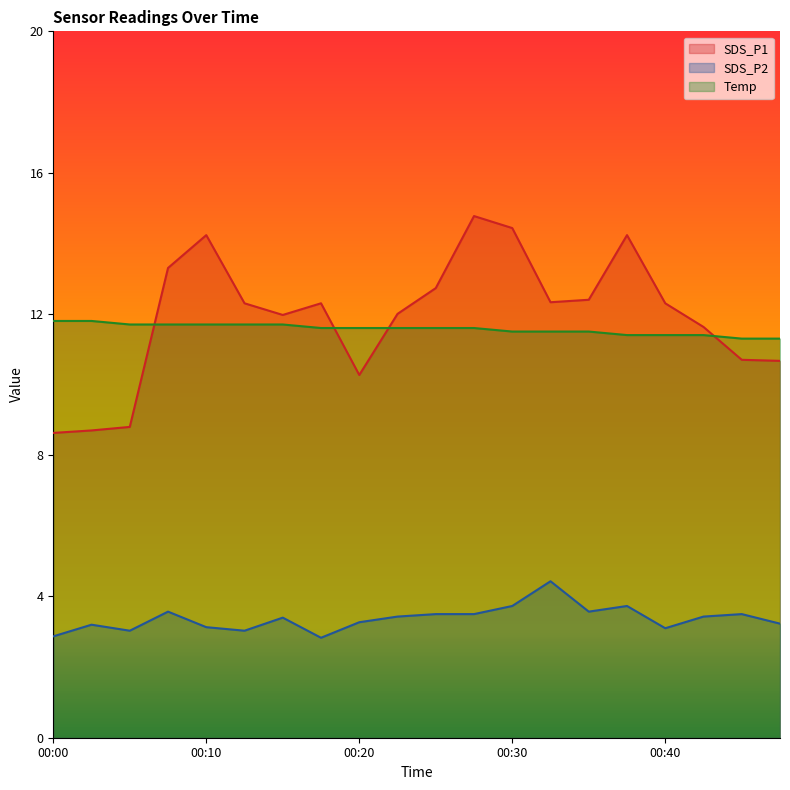

Does the chart display data point markers on the line(s)?

No